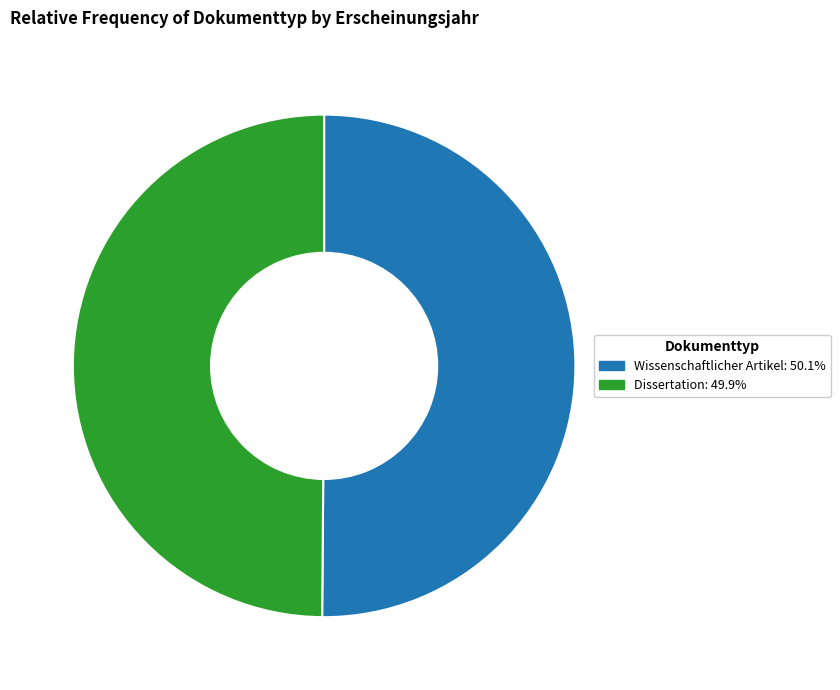

Approximately how many times larger is the value at Wissenschaftlicher Artikel compared to Dissertation?

1.0